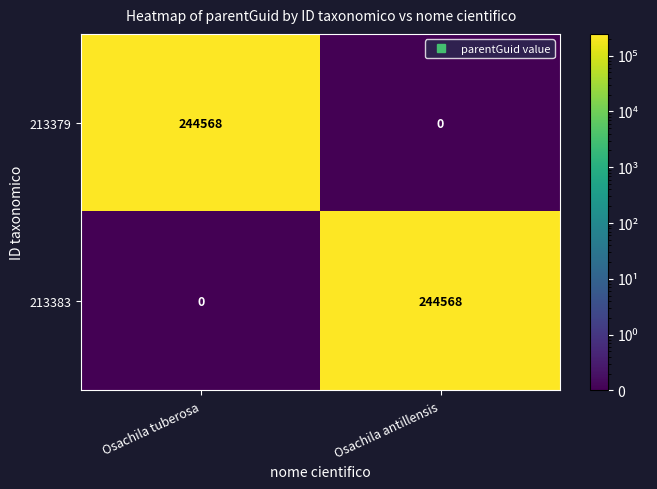

What value does the 213379 series have at Osachila tuberosa, to the nearest 50?

244550